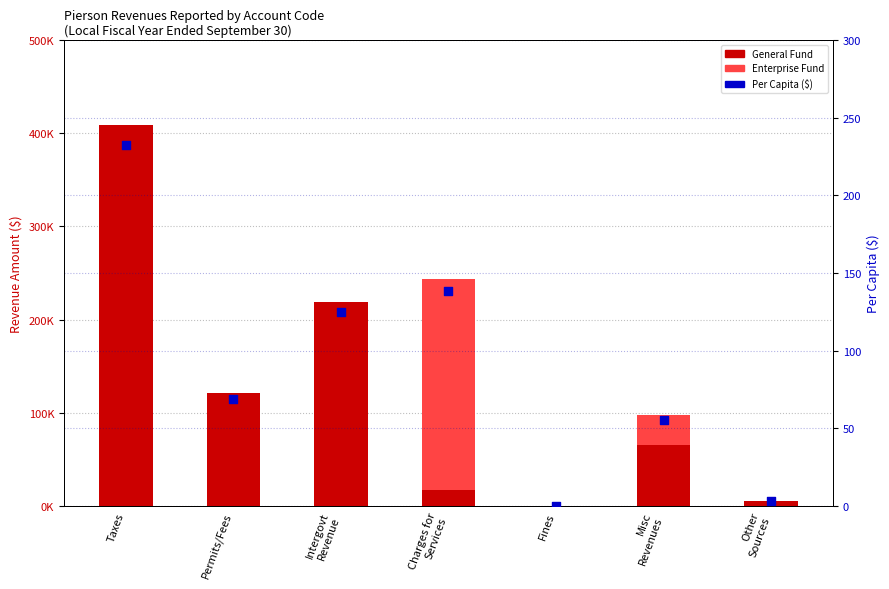

At how many categories does at least one series exceed 290539?

1